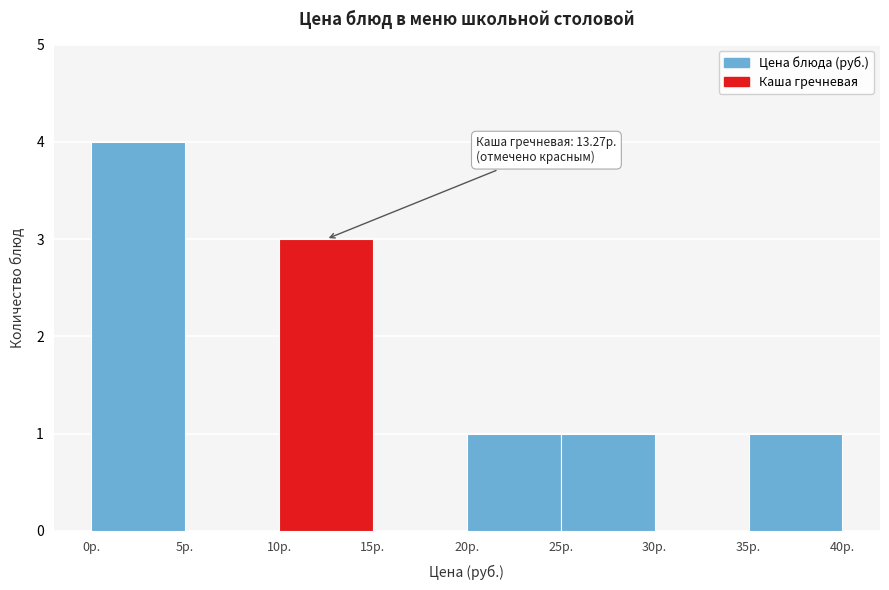

Which range on the x-axis has the tallest bar?

0 to 5